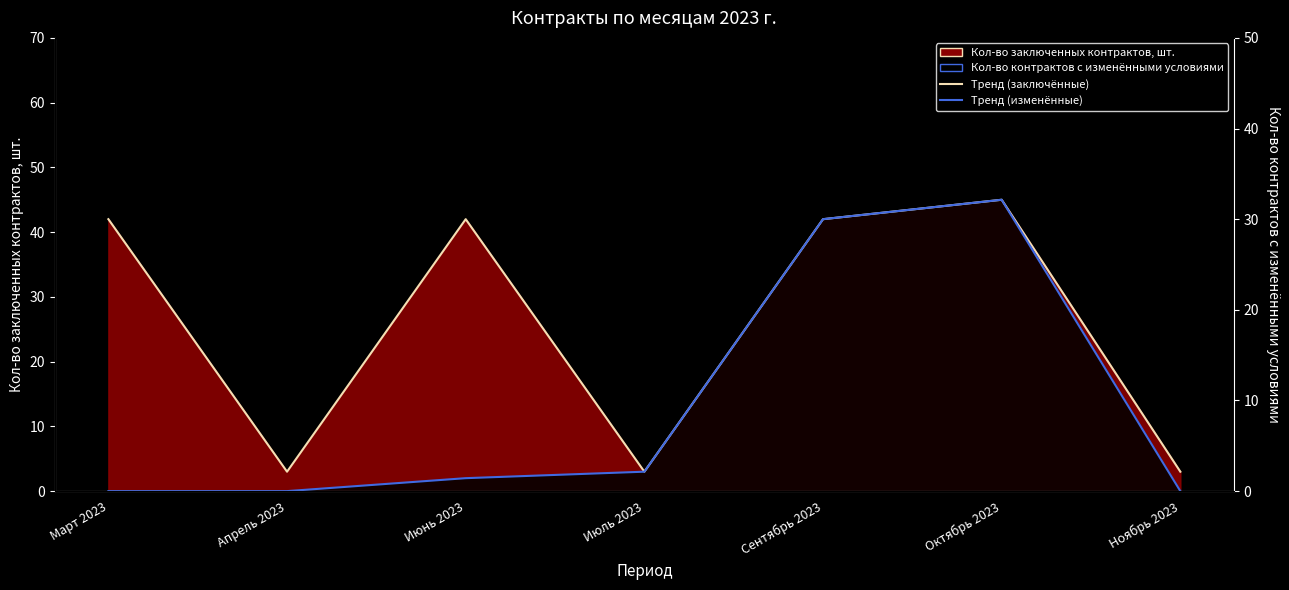

Reading right to left, extract all data points from this chart.

Кол-во заключенных контрактов, шт.: 3	45	42	3	42	3	42
Кол-во контрактов, по которым изменены условия: 0	45	42	3	2	0	0